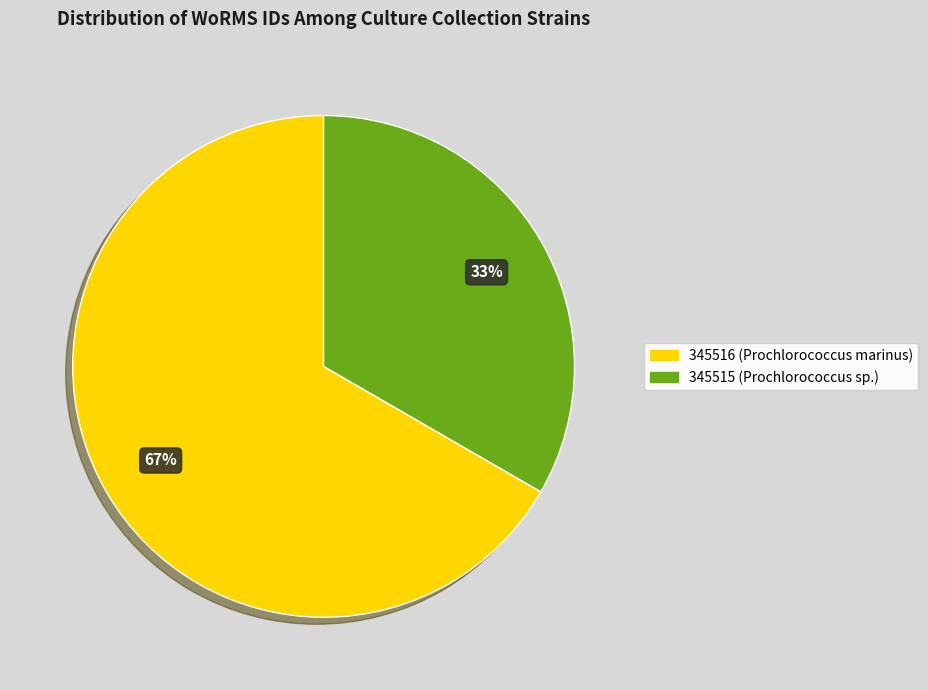

Is there a majority slice in this chart?

Yes